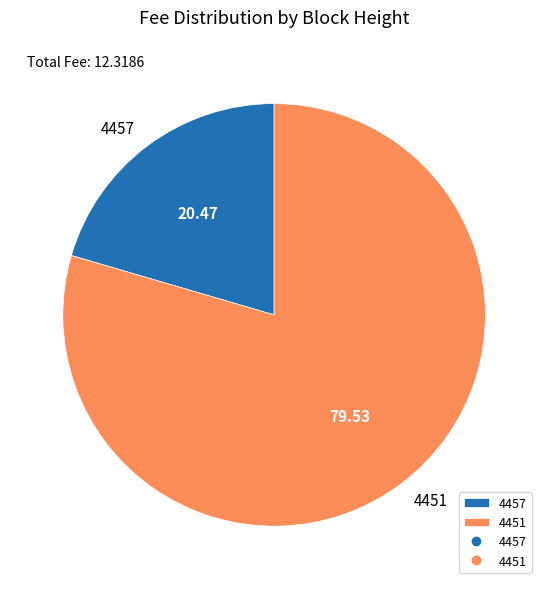

True or false: 4457 accounts for 29% of the total.

False